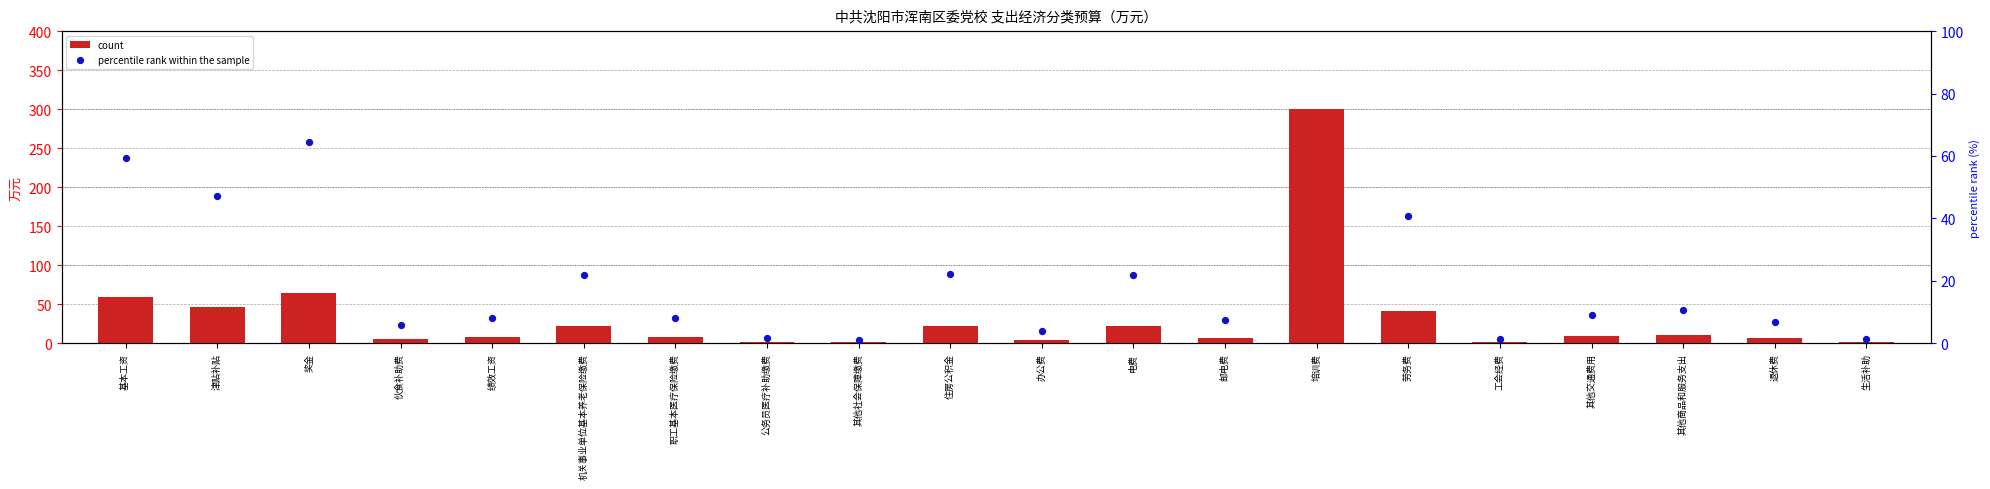

What are all the series names shown in the legend?

count, percentile rank within the sample